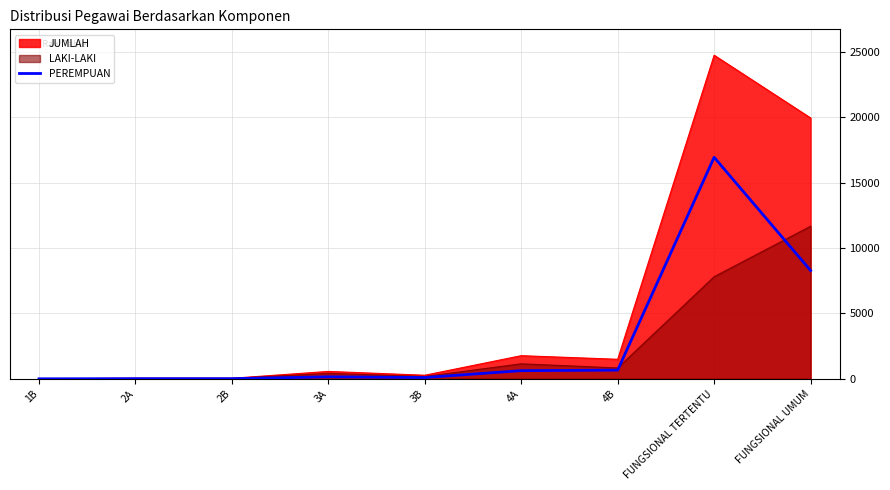

How many interior local valleys (lower than both neighbors) does the data have?

1